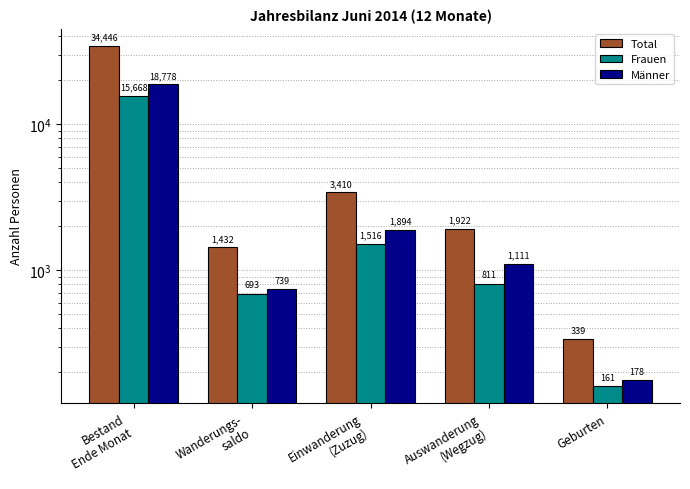

Between Einwanderung
(Zuzug) and Auswanderung
(Wegzug), which is larger?

Einwanderung
(Zuzug)